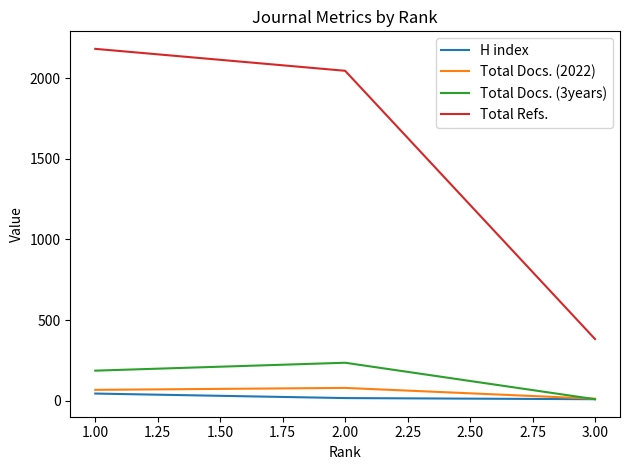

What is the greatest value displayed?

2181